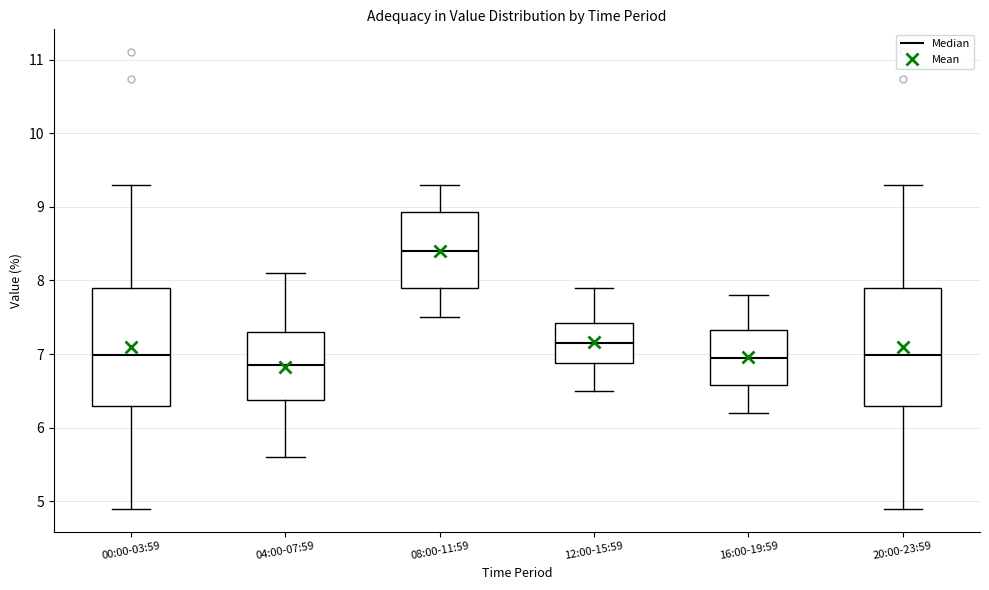

Reading left to right, read every box against the y-axis: the position of its median line, the range the box covers, and the ends of its whiskers. The values are not printed on the chart, so give them approximately, as read against the axis.

00:00-03:59: median 7.0, box 6.3 to 7.9, whiskers 4.9 to 9.3
04:00-07:59: median 6.9, box 6.4 to 7.3, whiskers 5.6 to 8.1
08:00-11:59: median 8.4, box 7.9 to 8.9, whiskers 7.5 to 9.3
12:00-15:59: median 7.2, box 6.9 to 7.4, whiskers 6.5 to 7.9
16:00-19:59: median 7.0, box 6.6 to 7.3, whiskers 6.2 to 7.8
20:00-23:59: median 7.0, box 6.3 to 7.9, whiskers 4.9 to 9.3